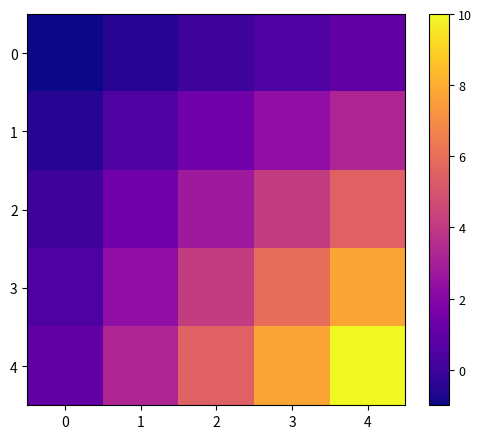

What is the sum of the 4 values at 3 and 2?

13.2